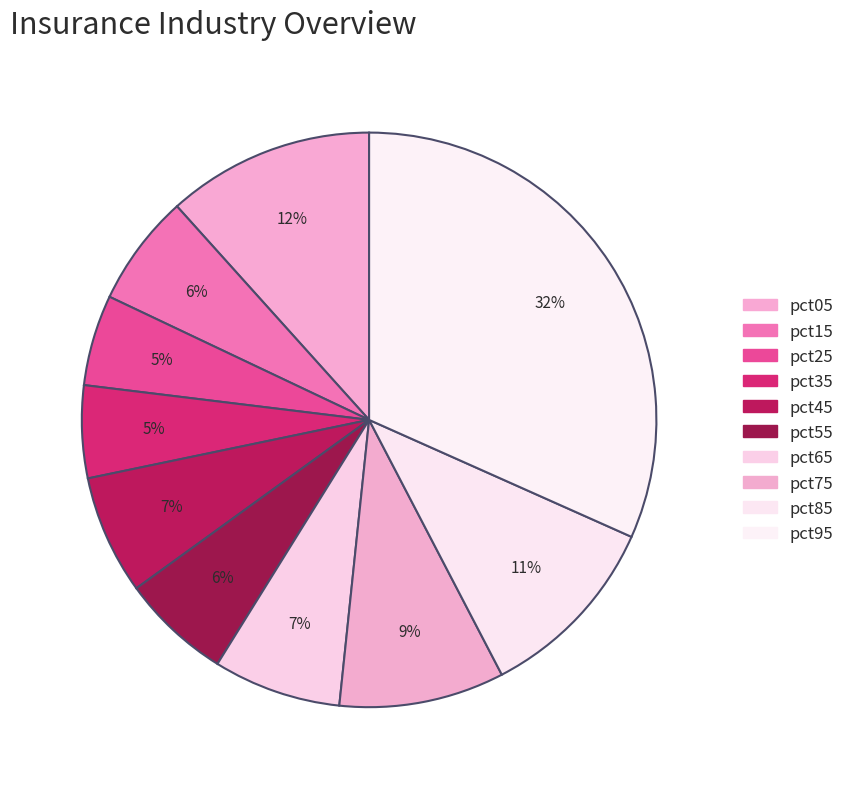

How many segments does this pie chart have?

10